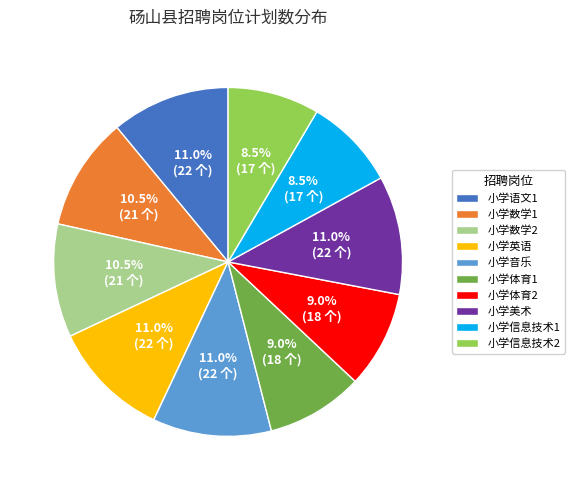

How many slices are in this pie chart?

10